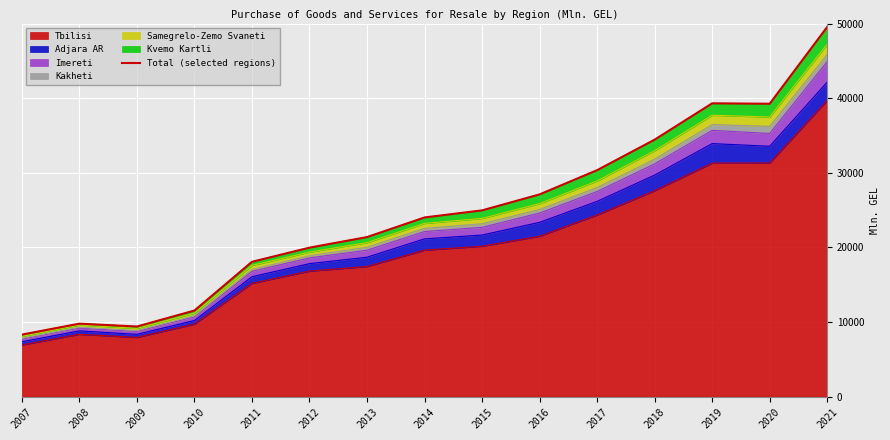

How many values are below 24009?

7